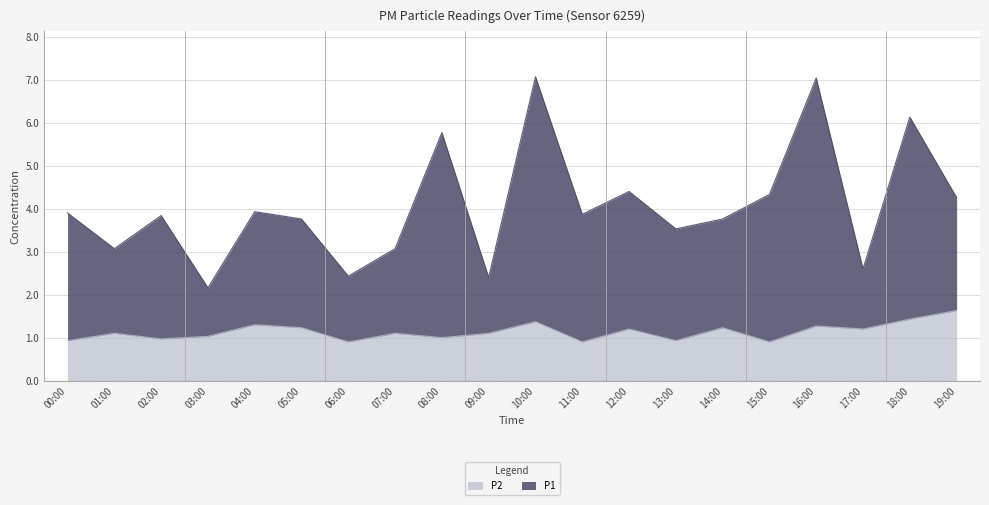

What is the label of the 5th point from the right?

15:00